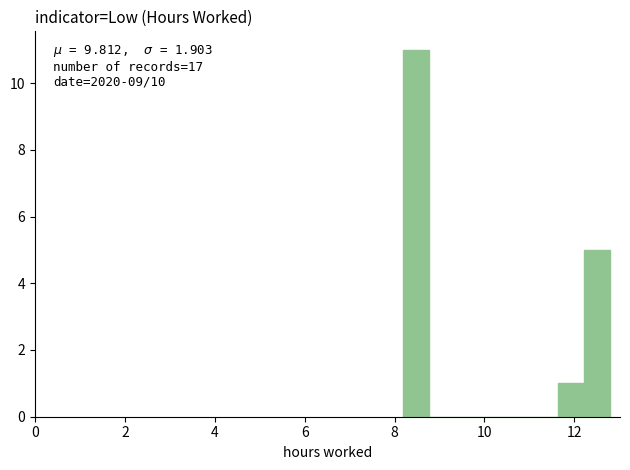

Around what value on the x-axis is the tallest bar? Give the approximate position of its centre, as read against the axis.

8.4